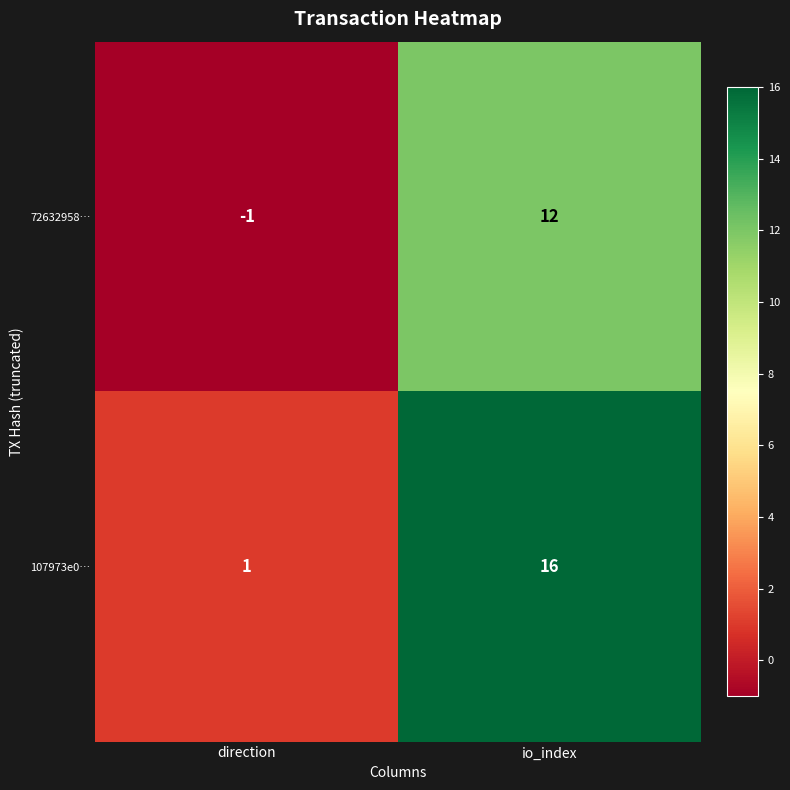

Reading left to right, extract all data points from this chart.

72632958…: direction=-1	io_index=12
107973e0…: direction=1	io_index=16